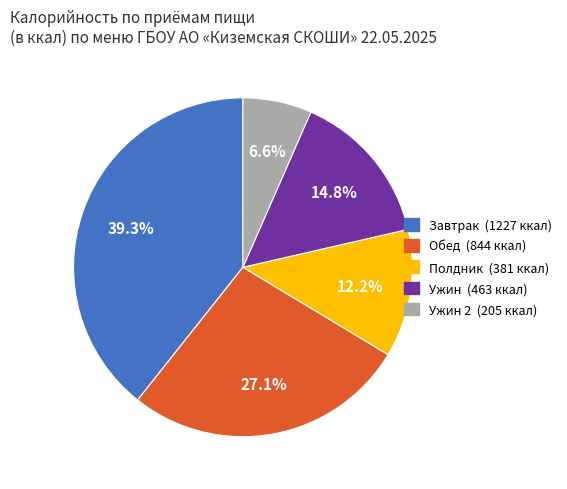

Does any single category account for the majority?

No